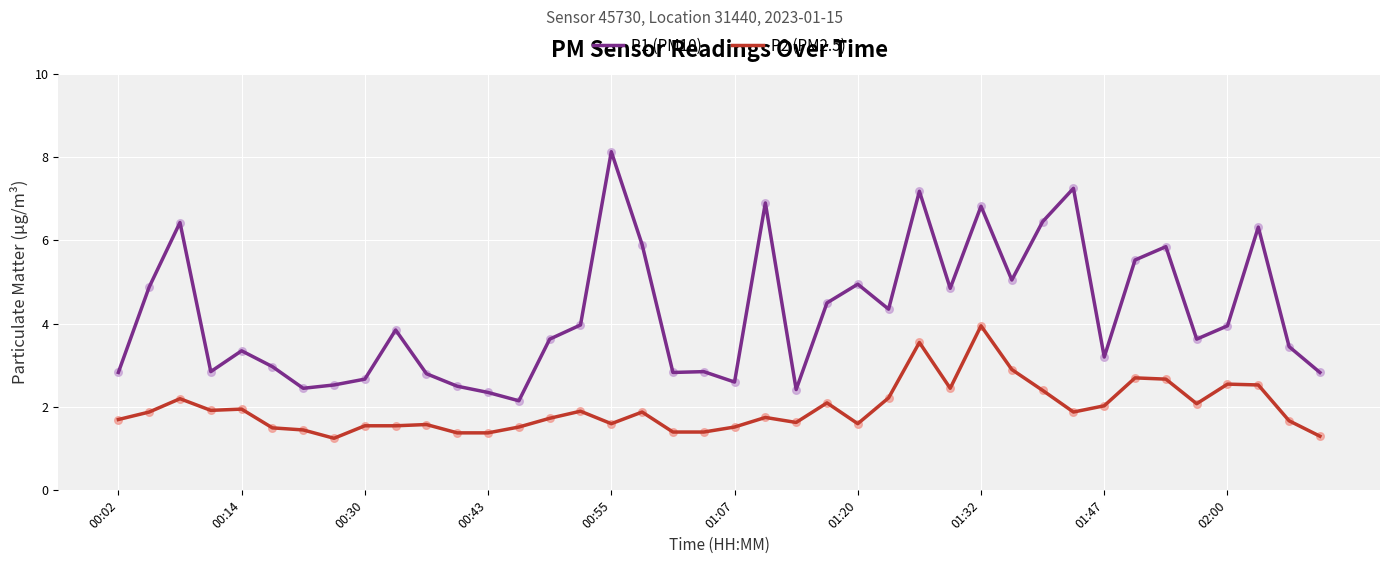

What are all the series names shown in the legend?

P1 (PM10), P2 (PM2.5)